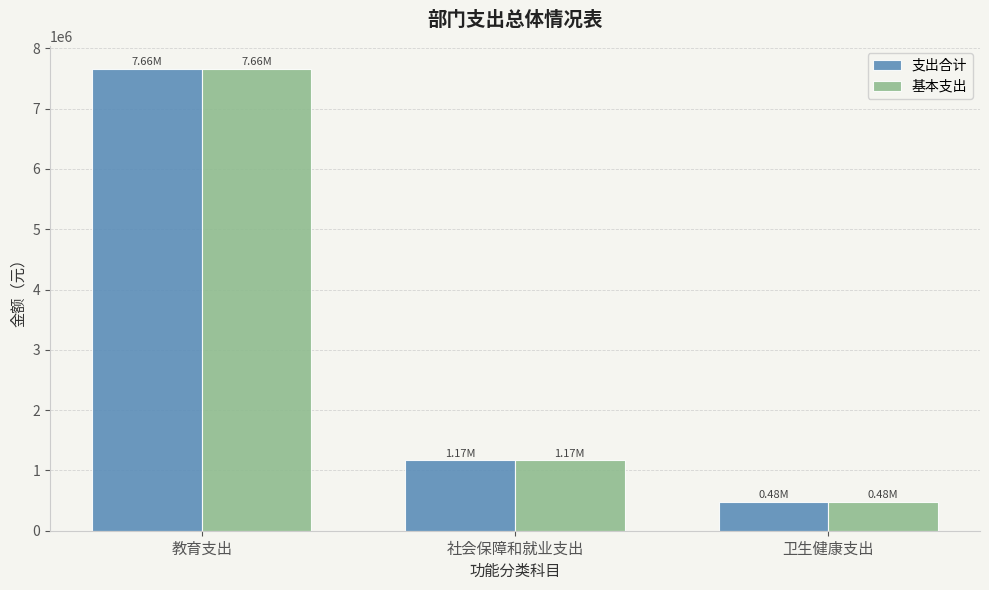

At which category is the sum across all series the highest?

教育支出